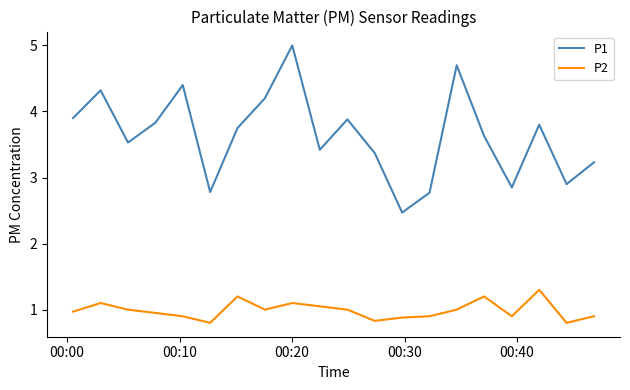

List the series in order of their overall mean, lowest first.

P2, P1